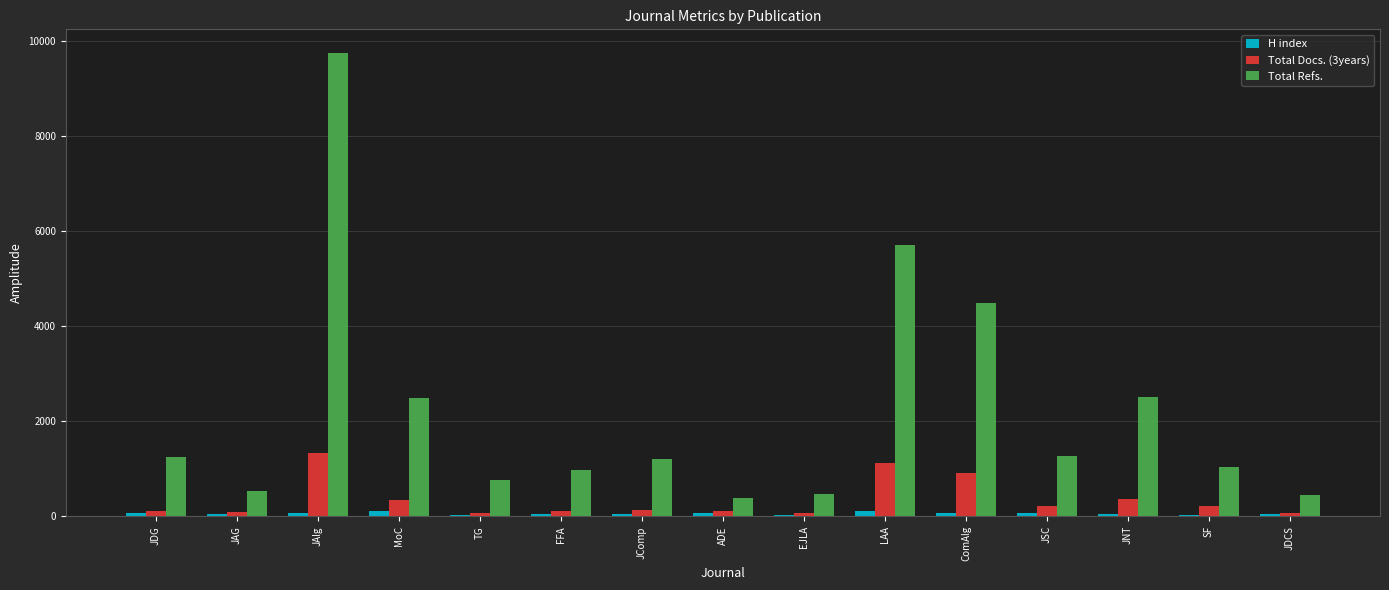

What is the total value across all series at JDG?

1461